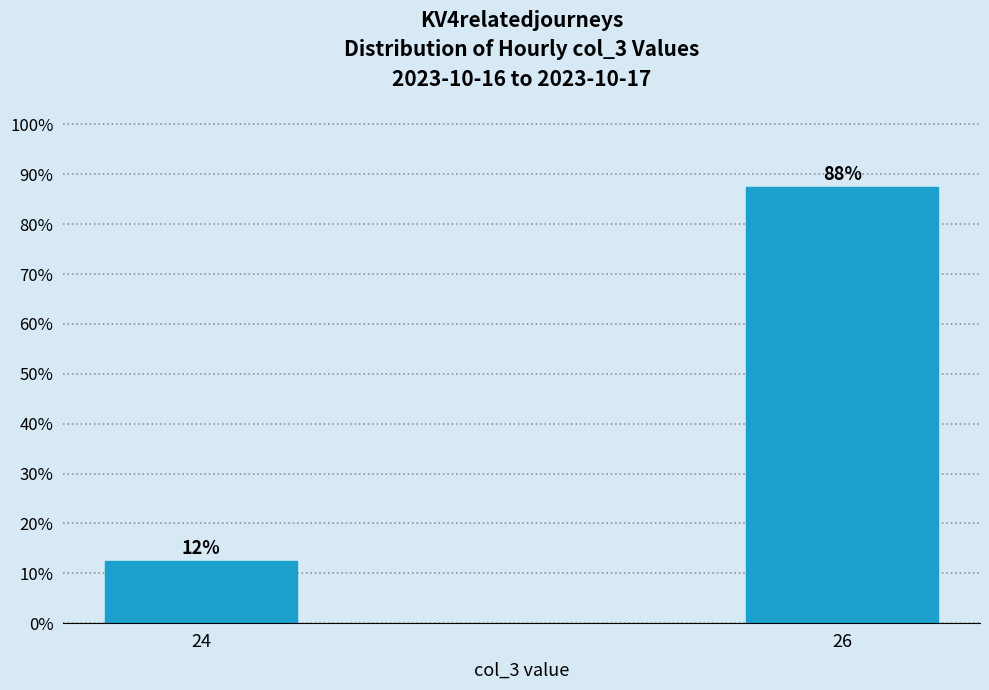

How many bars are there in total?

2